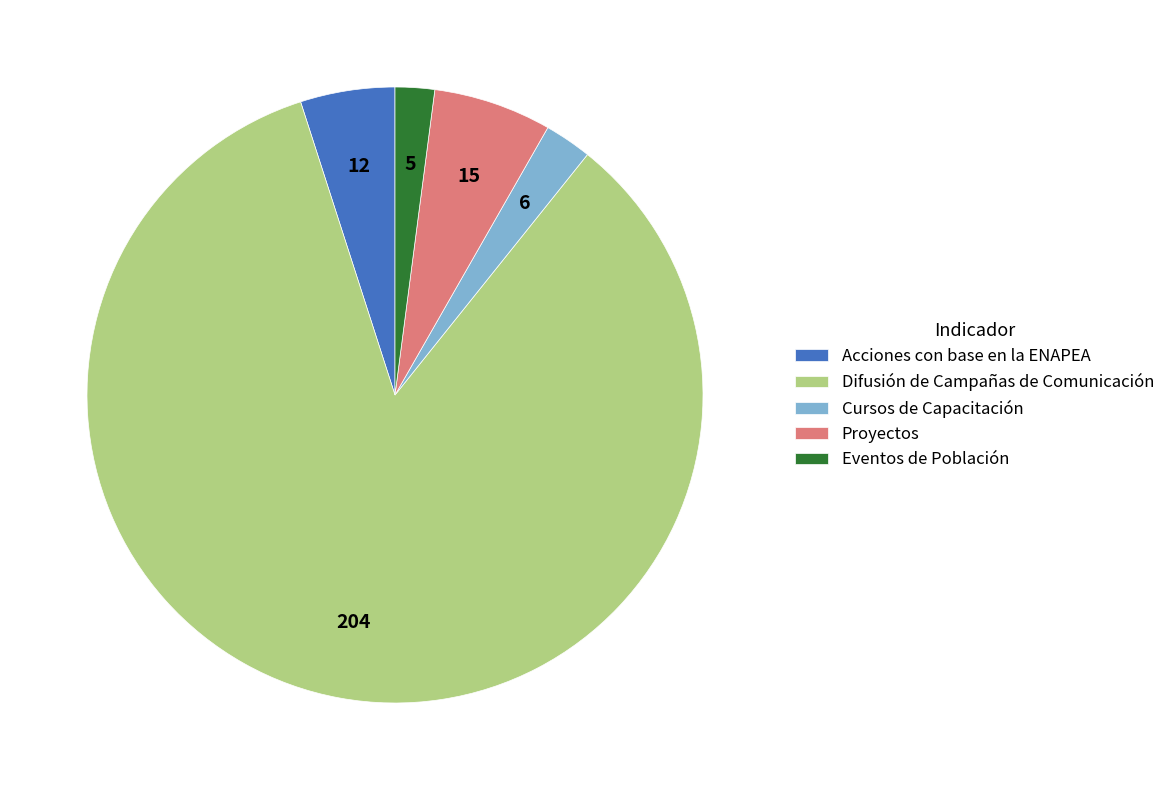

Is it true that Acciones con base en la ENAPEA is 5% of the pie?

True